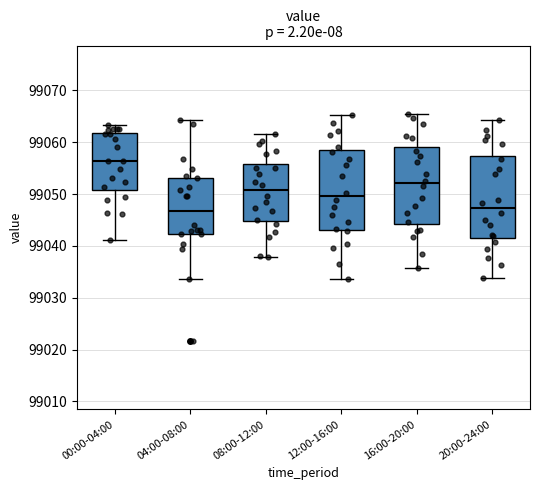

Reading left to right, read every box against the y-axis: the position of its median line, the range the box covers, and the ends of its whiskers. The values are not printed on the chart, so give them approximately, as read against the axis.

00:00-04:00: median 99056, box 99051 to 99062, whiskers 99041 to 99063
04:00-08:00: median 99047, box 99042 to 99053, whiskers 99034 to 99064
08:00-12:00: median 99051, box 99045 to 99056, whiskers 99038 to 99062
12:00-16:00: median 99050, box 99043 to 99058, whiskers 99034 to 99065
16:00-20:00: median 99052, box 99044 to 99059, whiskers 99036 to 99066
20:00-24:00: median 99047, box 99042 to 99057, whiskers 99034 to 99064